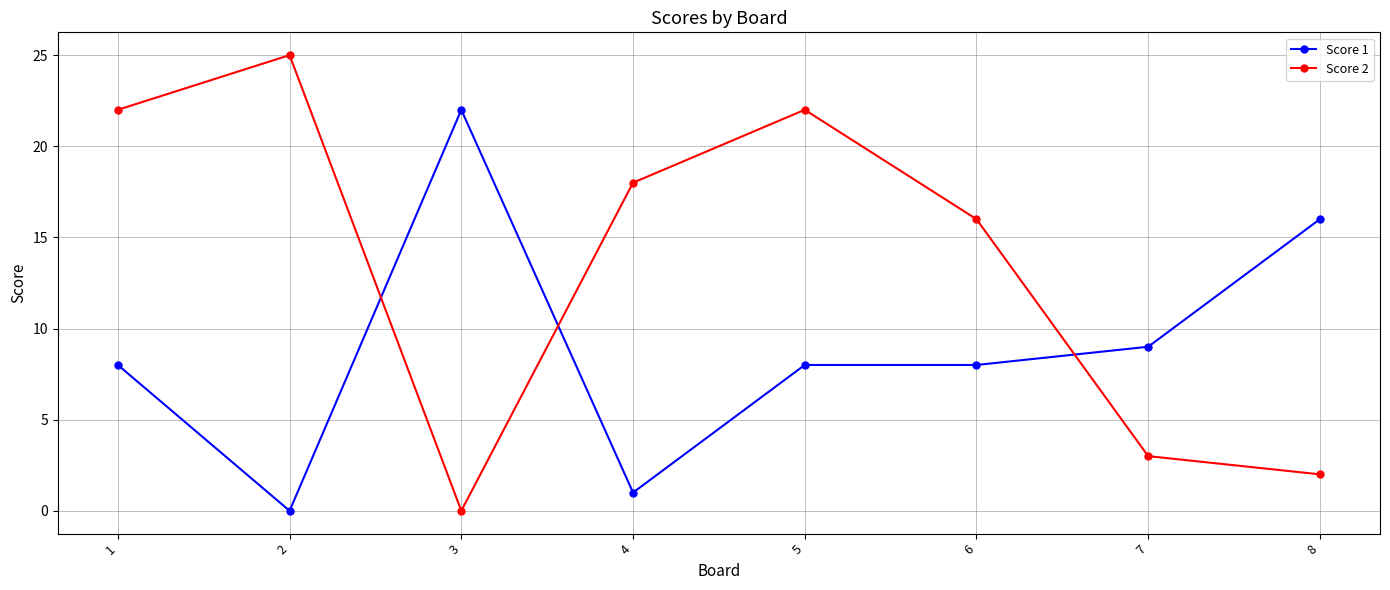

Reading left to right, what are all the values shown in this chart?

Score 1: 8	0	22	1	8	8	9	16
Score 2: 22	25	0	18	22	16	3	2